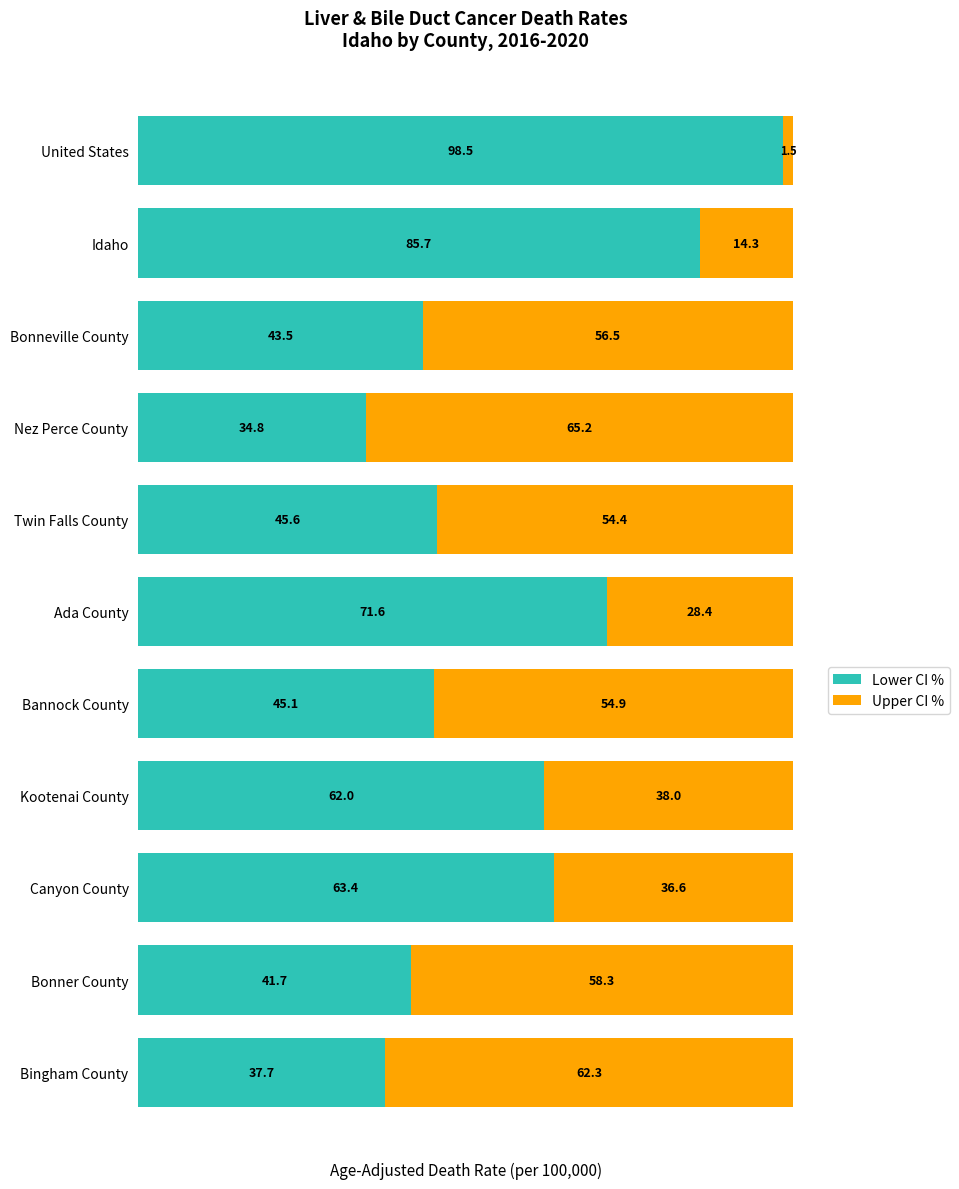

Is it true that Lower CI % equals 45.1 at Bannock County?

True